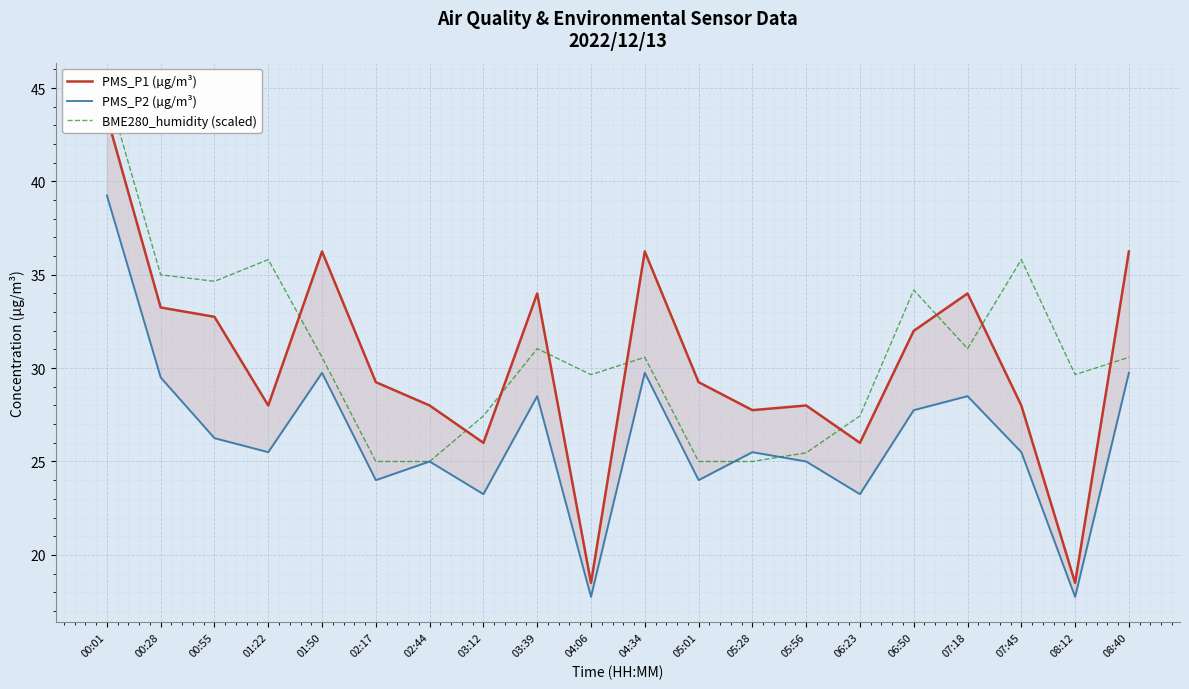

Reading right to left, what are all the values shown in this chart?

PMS_P1 (µg/m³): 36.2	18.5	28.0	34.0	32.0	26.0	28.0	27.8	29.2	36.2	18.5	34.0	26.0	28.0	29.2	36.2	28.0	32.8	33.2	43.5
PMS_P2 (µg/m³): 29.8	17.8	25.5	28.5	27.8	23.2	25.0	25.5	24.0	29.8	17.8	28.5	23.2	25.0	24.0	29.8	25.5	26.2	29.5	39.2
BME280_humidity (scaled): 30.6	29.7	35.8	31.0	34.2	27.4	25.5	25.0	25.0	30.6	29.7	31.0	27.4	25.0	25.0	30.6	35.8	34.7	35.0	45.0